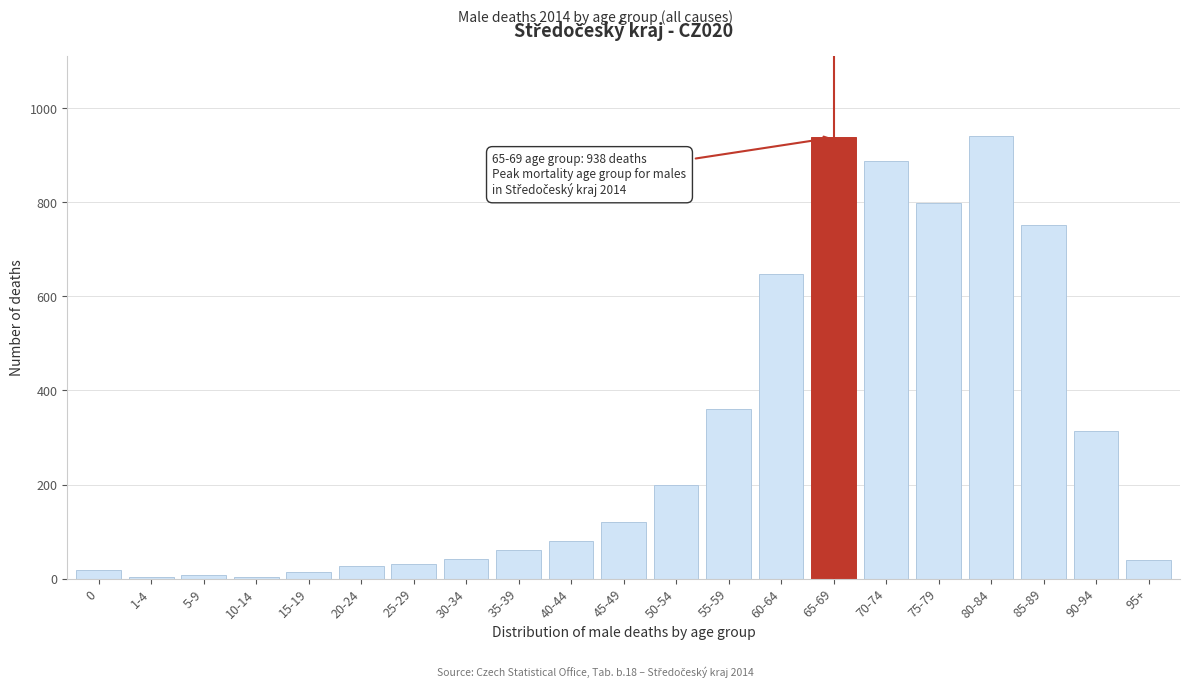

Is it true that the value at 75-79 is 799?

True